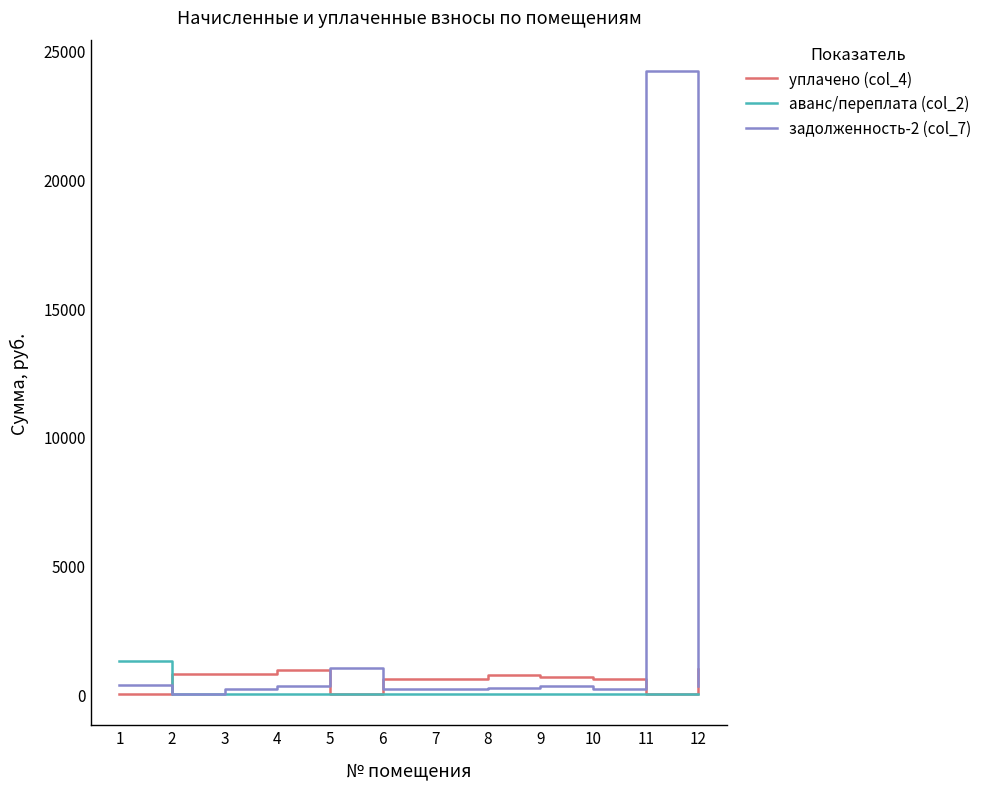

What is the difference between the maximum and minimum values in the аванс/переплата (col_2) series?

1299.2